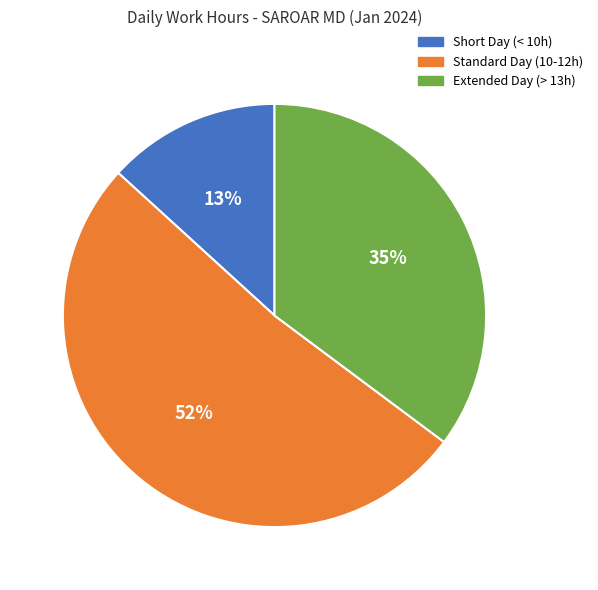

What is the largest slice in the pie chart?

Standard Day (10-12h)